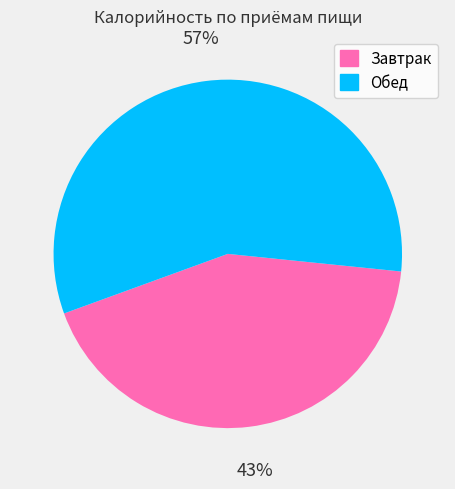

To the nearest percent, what portion does Обед represent?

57%